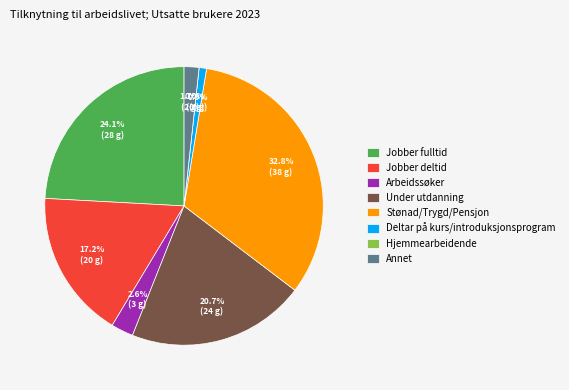

What is the change in value from Jobber fulltid to Under utdanning?

-4